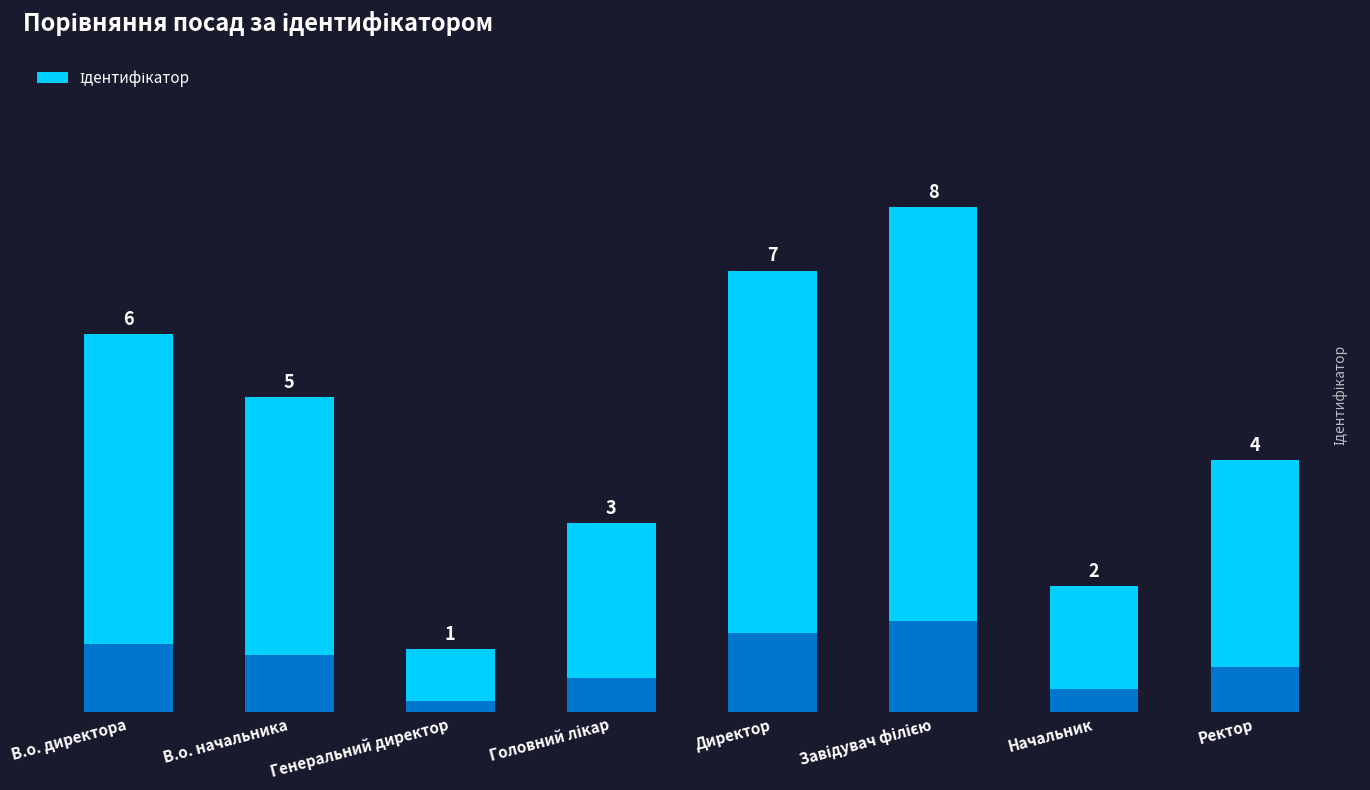

What is the average value?

4